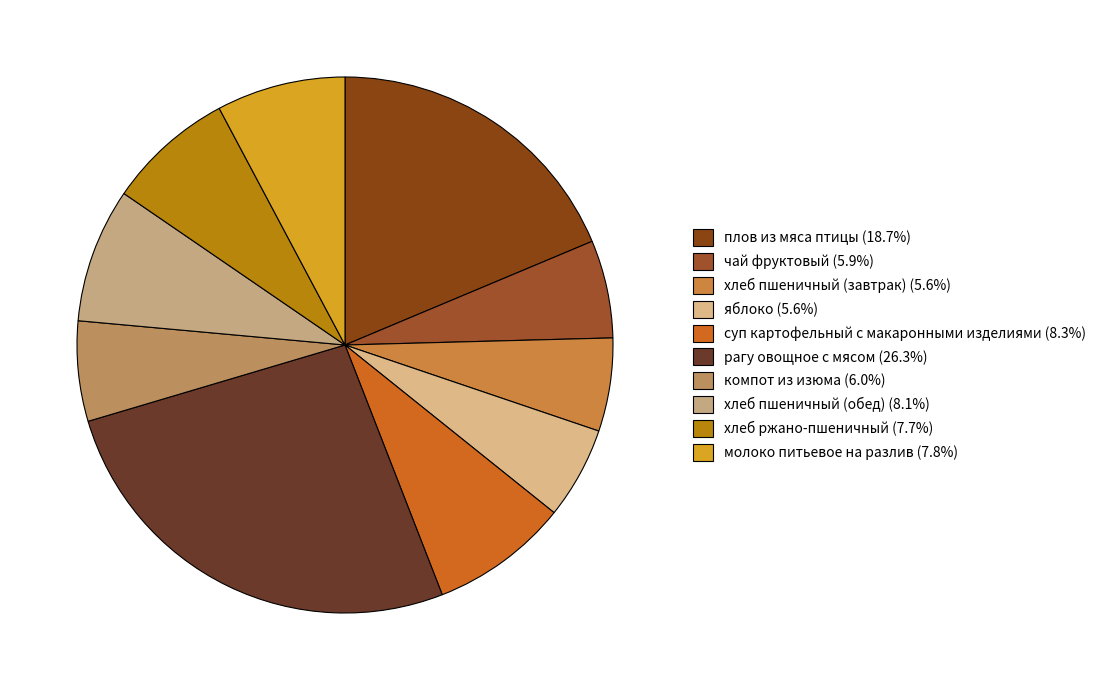

How many segments does this pie chart have?

10